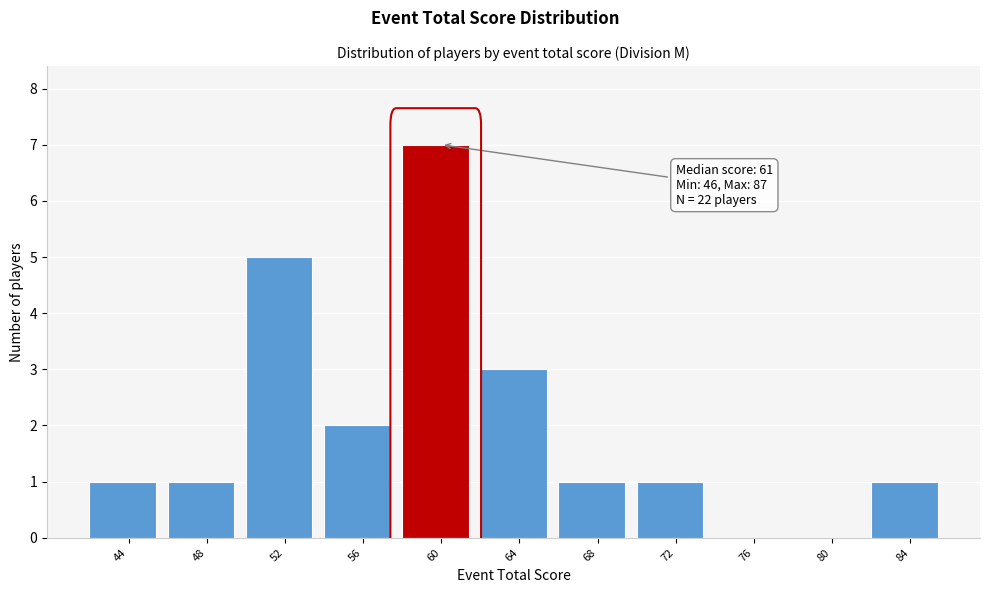

Reading left to right, extract all data points from this chart.

44=1	48=1	52=5	56=2	60=7	64=3	68=1	72=1	76=0	80=0	84=1